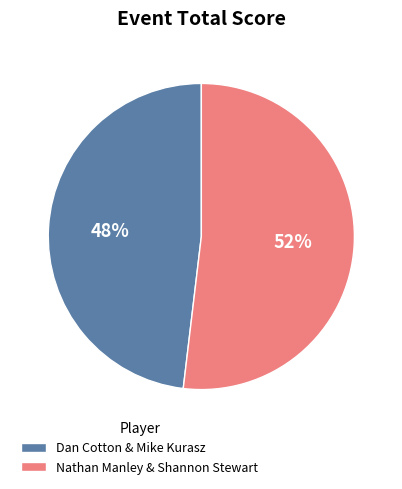

Which has a higher value, Dan Cotton & Mike Kurasz or Nathan Manley & Shannon Stewart?

Nathan Manley & Shannon Stewart